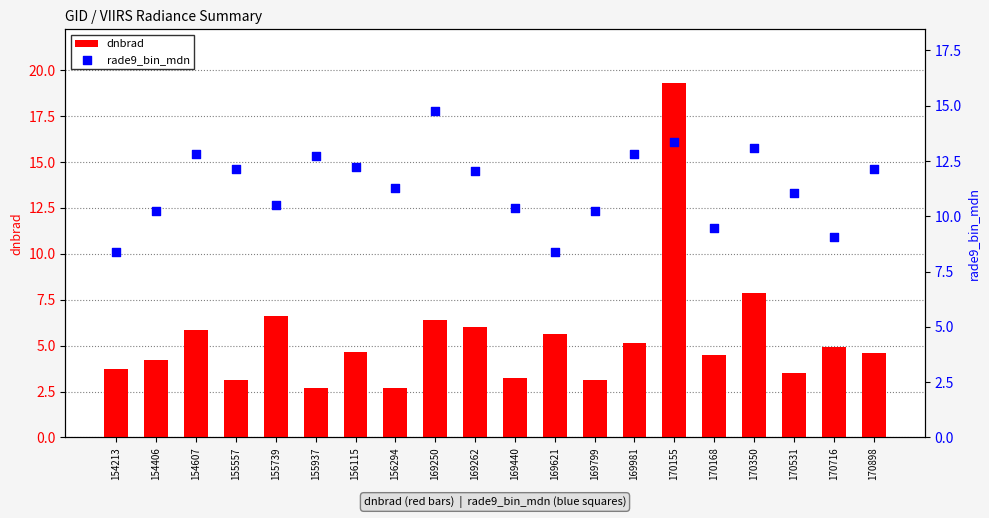

Is the value of dnbrad at 170168 greater than the value of rade9_bin_mdn at 170898?

No